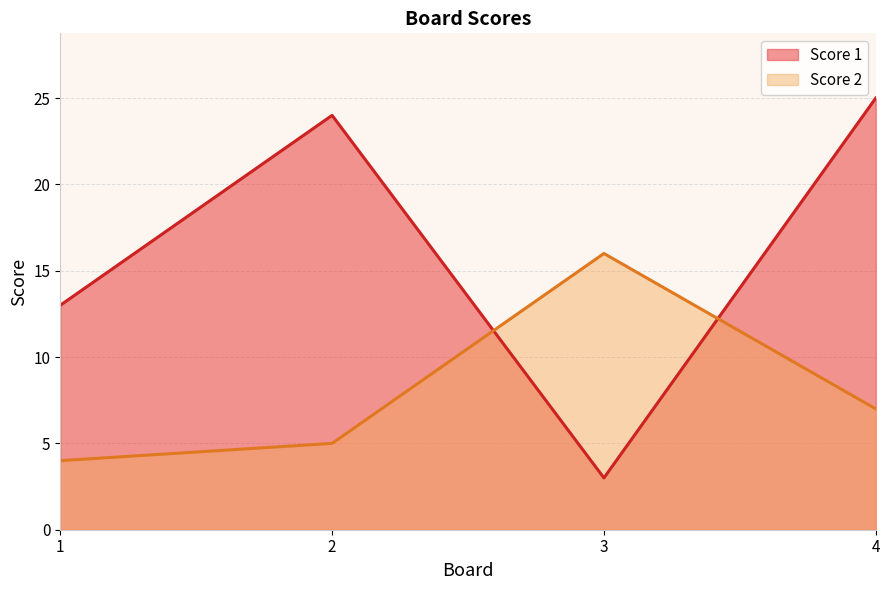

True or false: Score 2 has more than 1 interior local peaks.

False